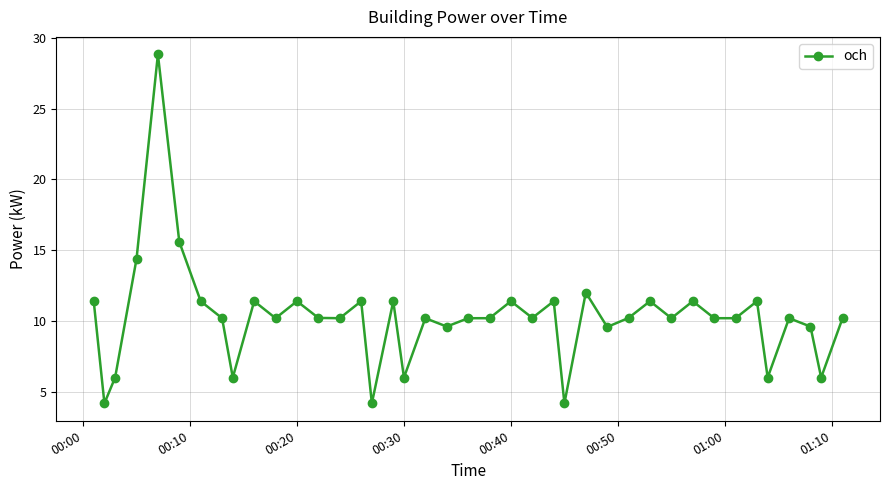

What is the sum of all values?

410.5